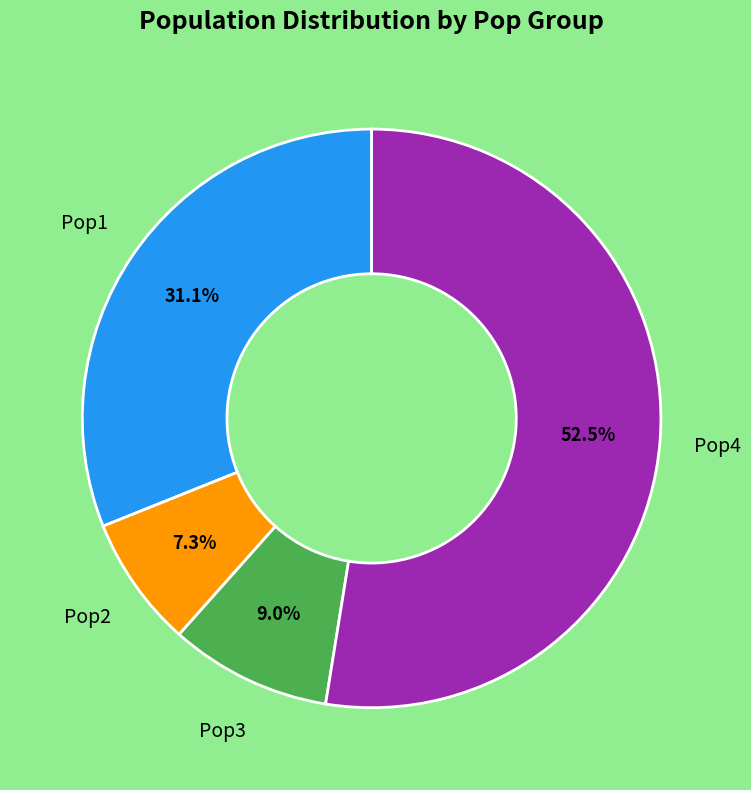

Approximately how many times larger is the value at Pop4 compared to Pop1?

1.7